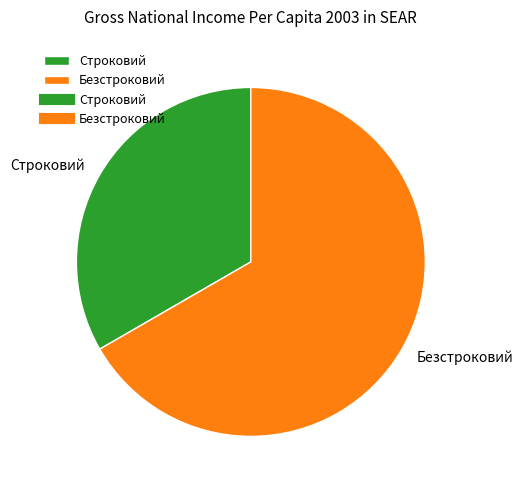

Between Строковий and Безстроковий, which is larger?

Безстроковий